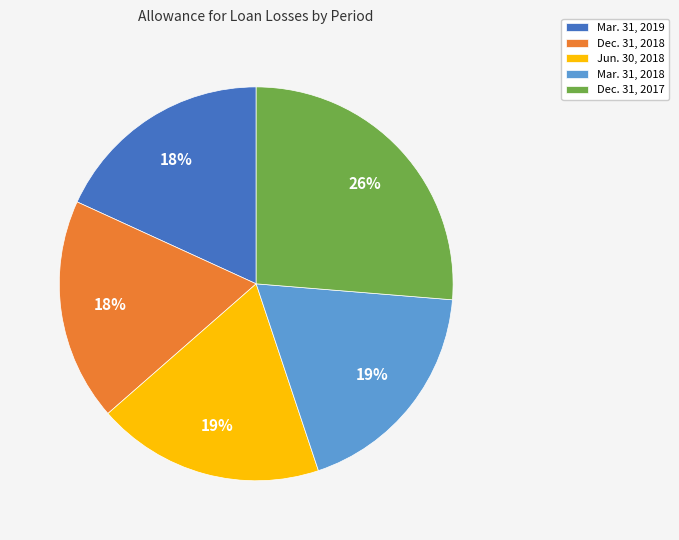

Count the number of slices in the pie.

5